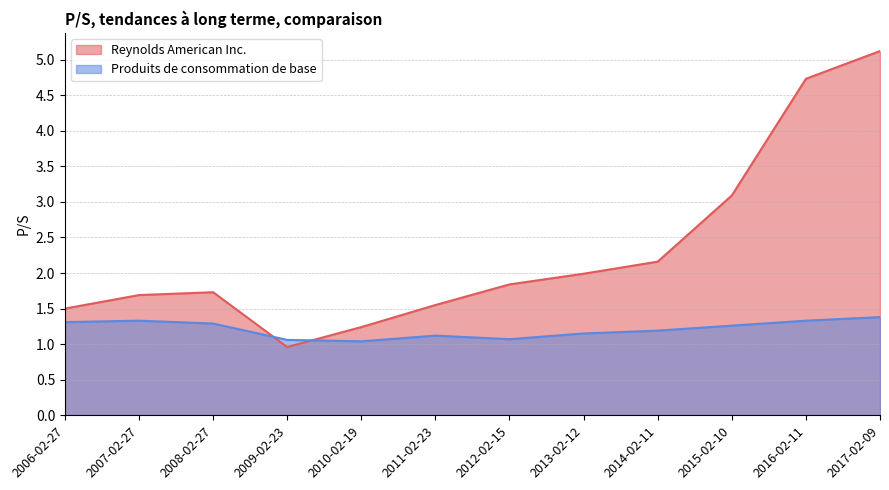

At which category does the chart reach its peak across all series?

2017-02-09